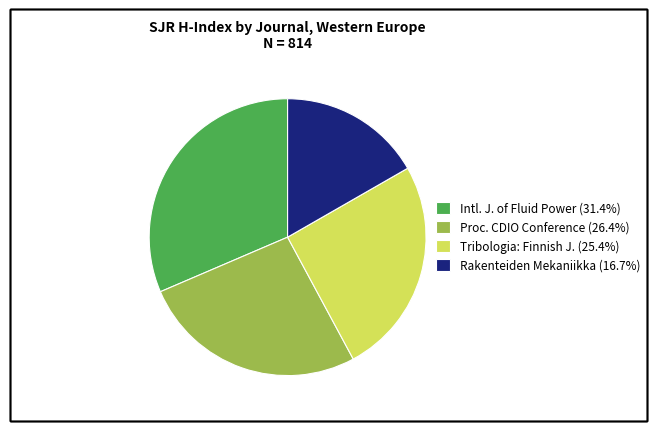

Approximately how many times larger is the value at Tribologia: Finnish J. (25.4%) compared to Proc. CDIO Conference (26.4%)?

1.0